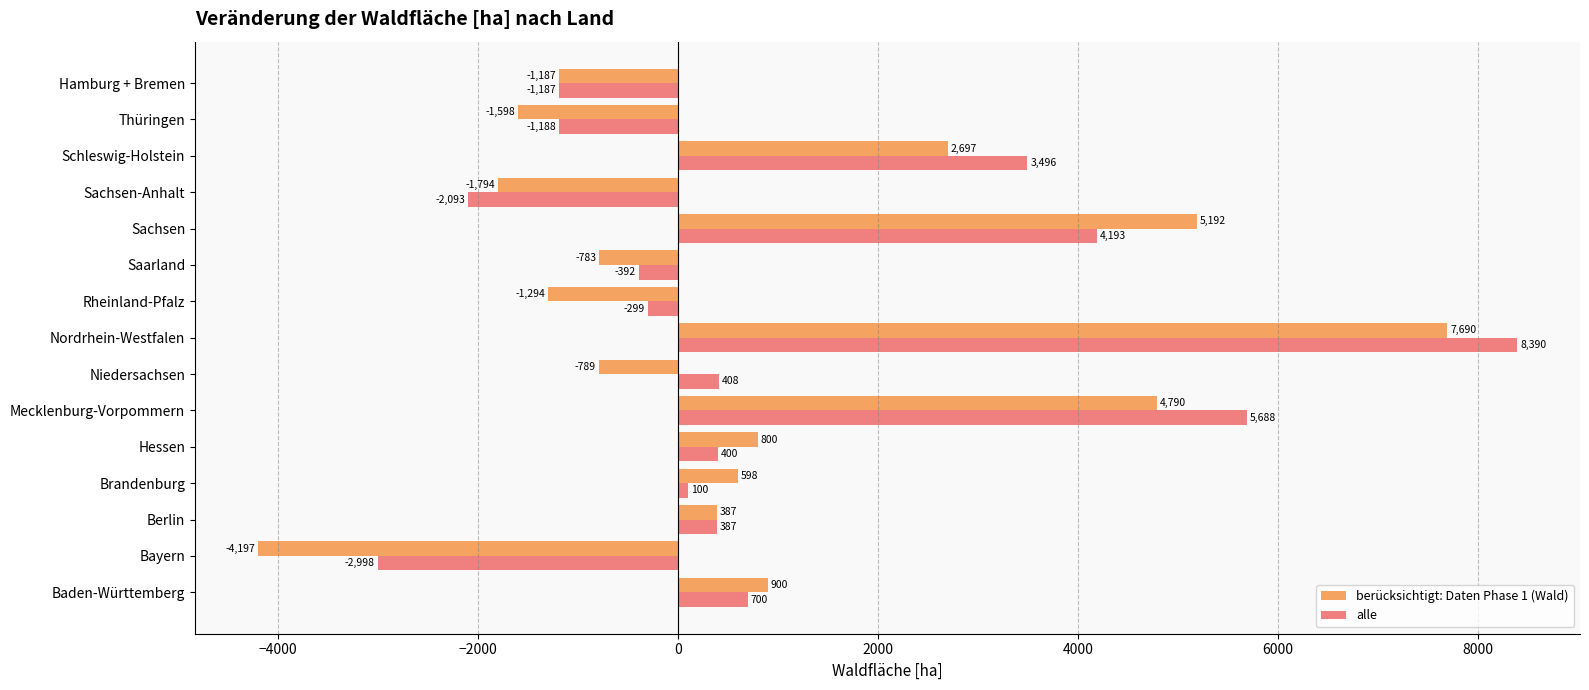

What are all the series names shown in the legend?

berücksichtigt: Daten Phase 1 (Wald), alle